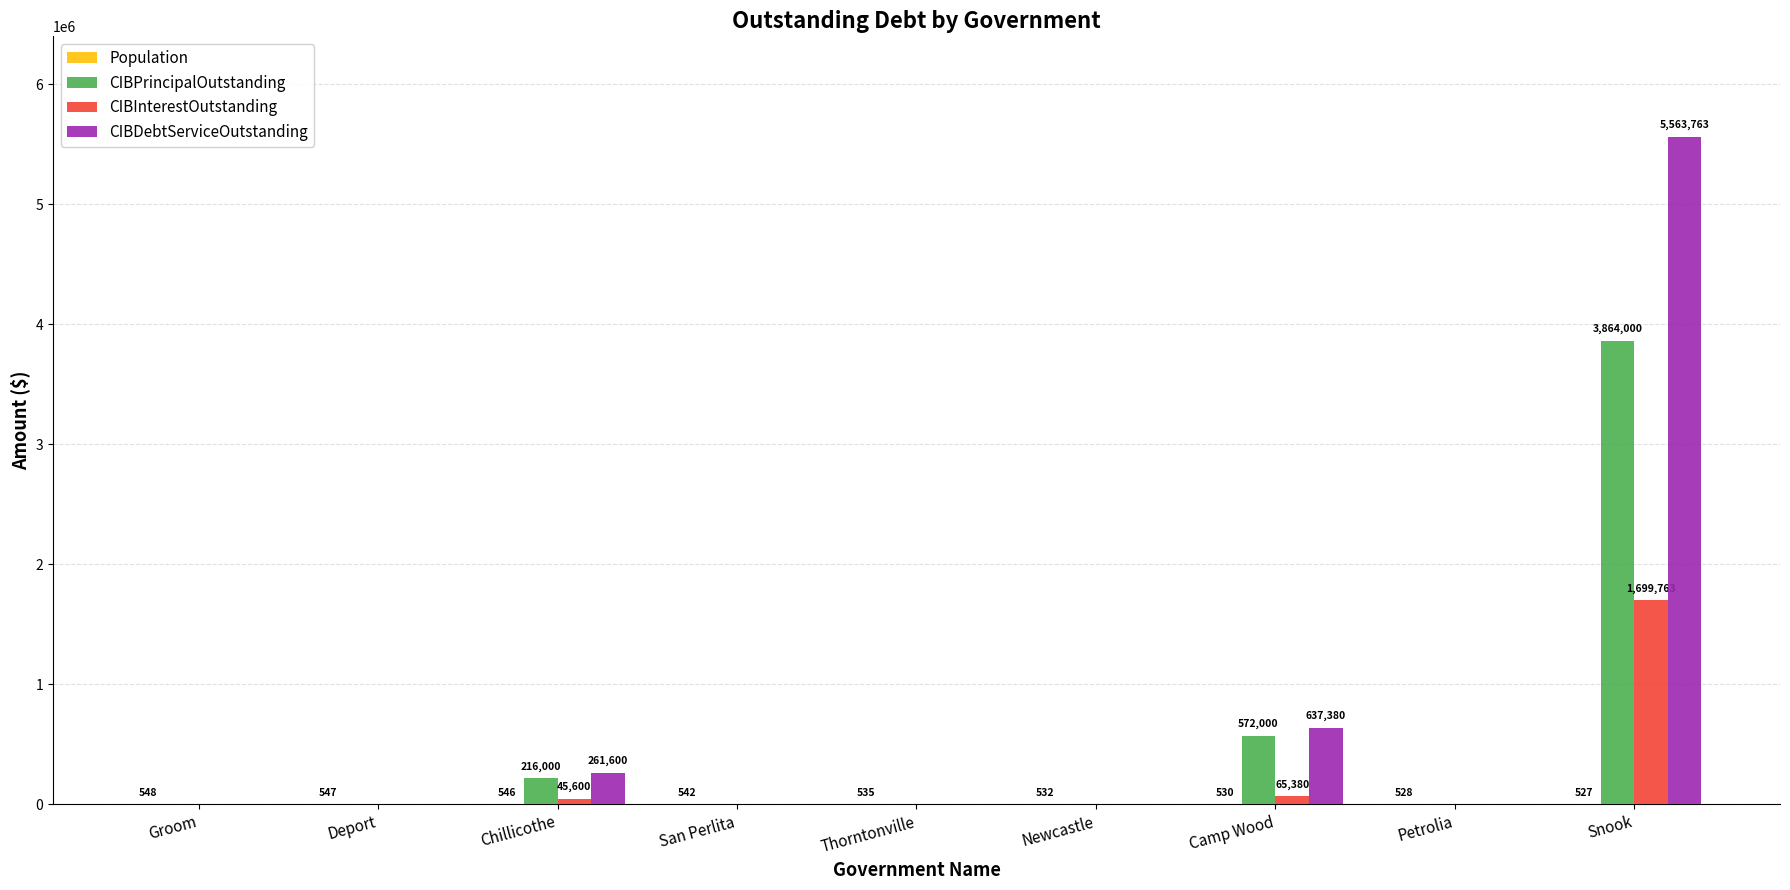

At which label is CIBDebtServiceOutstanding closest to 2781881?

Camp Wood